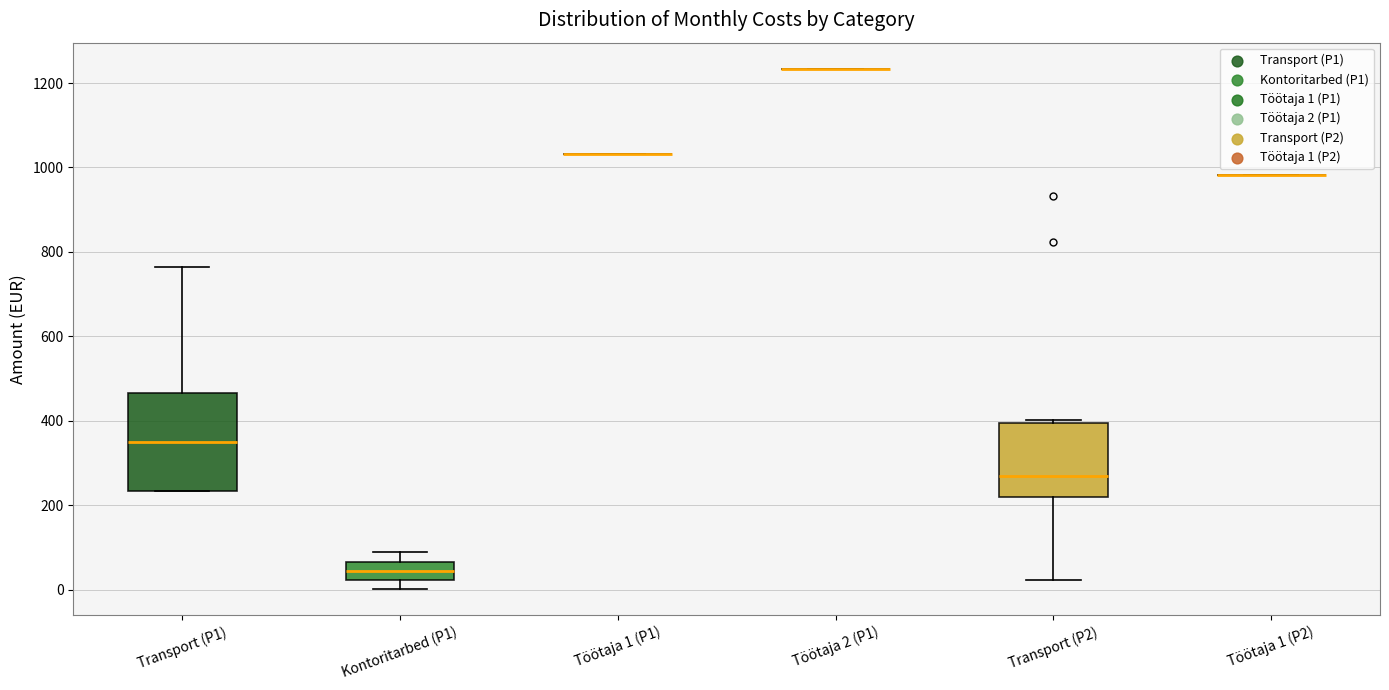

Reading left to right, transcribe this box plot: for each box, give where its median line is, the range the box spans, and where its two whiskers end, as read against the y-axis. The values are not printed on the chart, so give them approximately, as read against the axis.

Transport (P1): median 340, box 240 to 460, whiskers 240 to 760
Kontoritarbed (P1): median 40, box 20 to 60, whiskers 0 to 80
Töötaja 1 (P1): box collapsed to a line at 1040, whiskers 1040 to 1040
Töötaja 2 (P1): box collapsed to a line at 1240, whiskers 1240 to 1240
Transport (P2): median 260, box 220 to 400, whiskers 20 to 400 (just above the box's upper edge)
Töötaja 1 (P2): box collapsed to a line at 980, whiskers 980 to 980